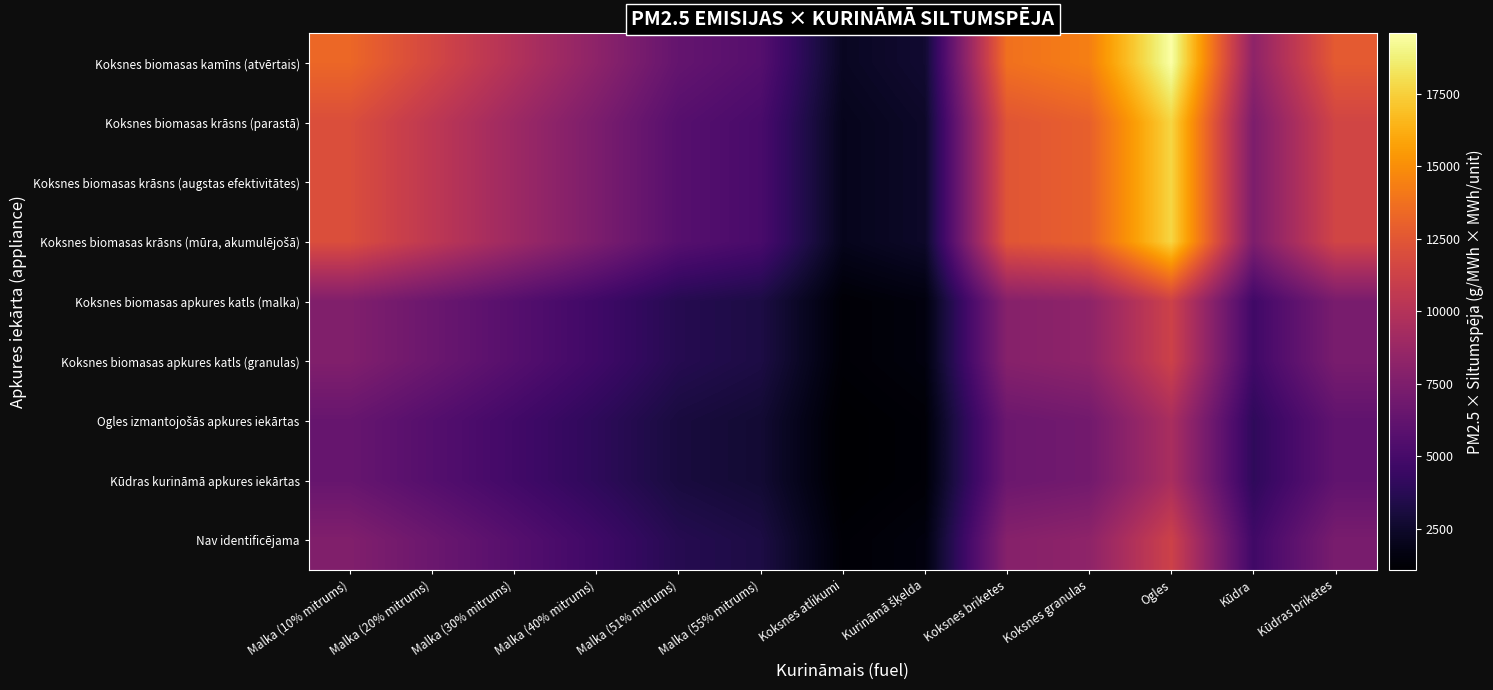

Which category has the lowest value across all series?

Koksnes atlikumi